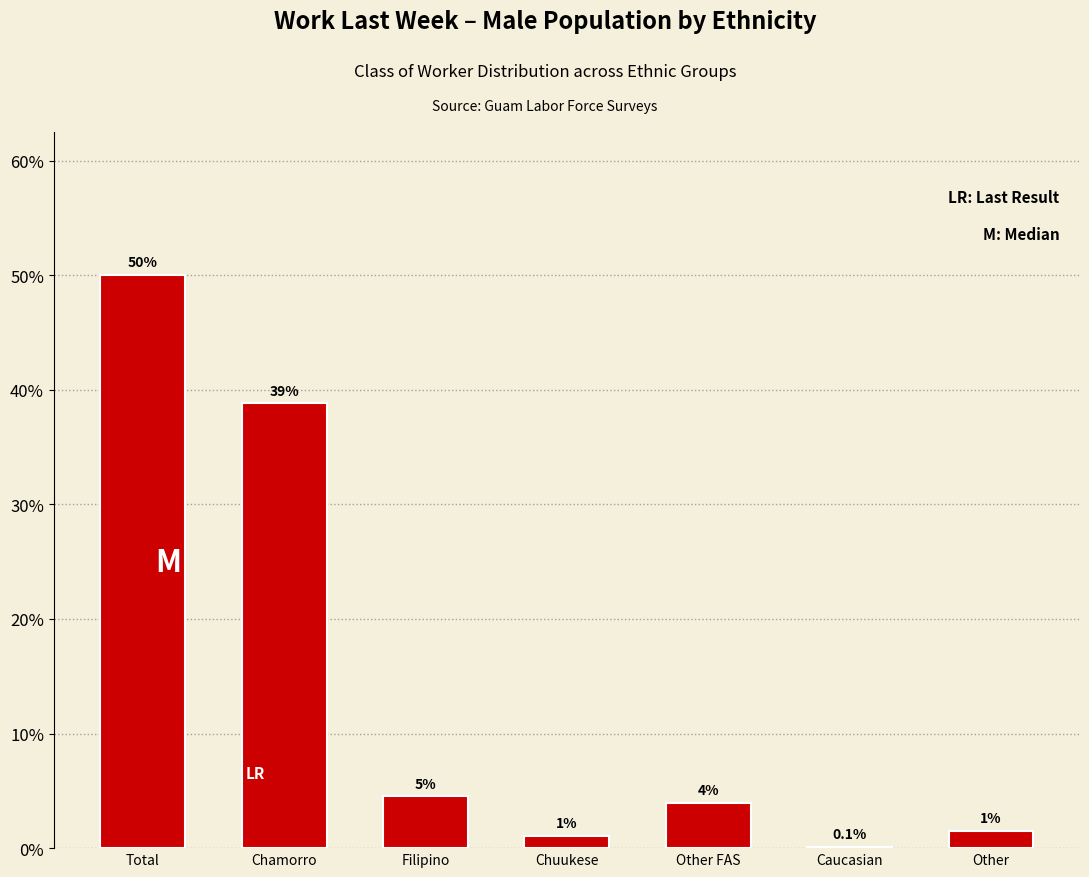

Are the bars horizontal?

No